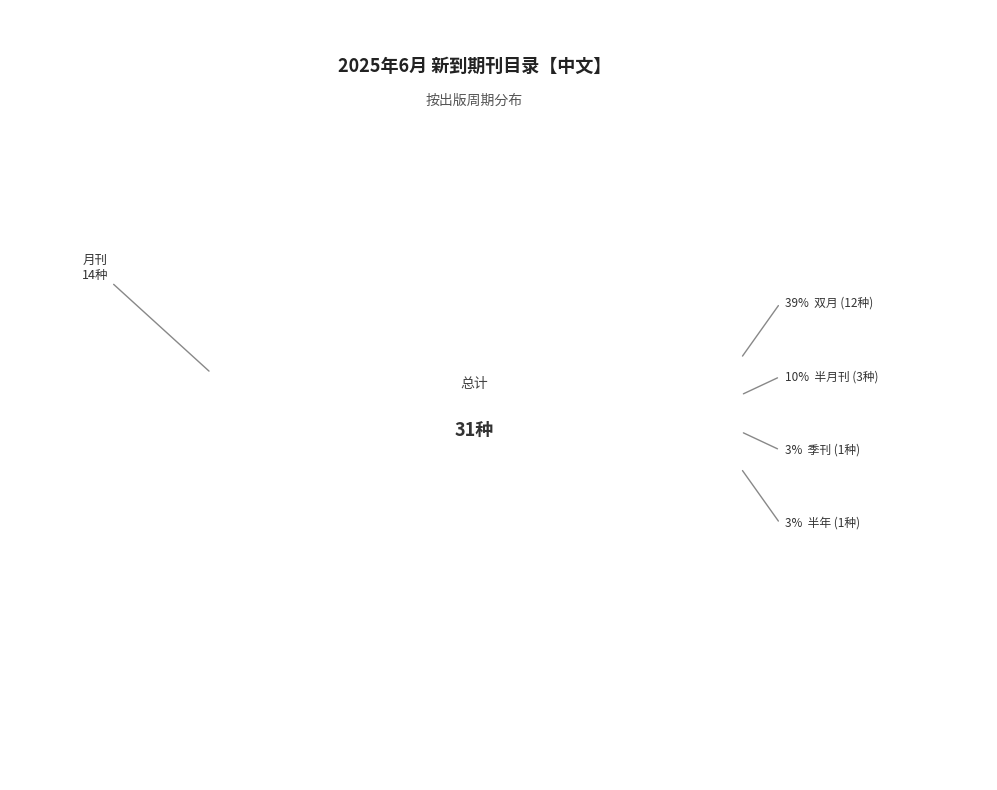

To the nearest percent, what percentage of the pie is 半年?

3%